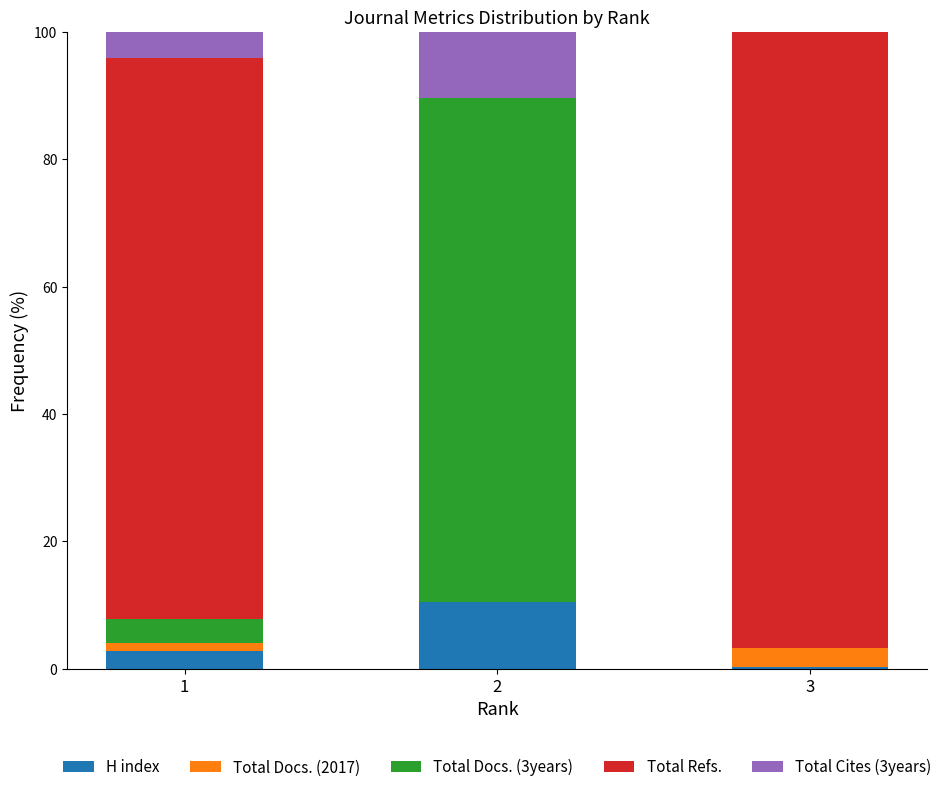

Reading right to left, what are the values for H index?

3=0.3	2=10.4	1=2.8